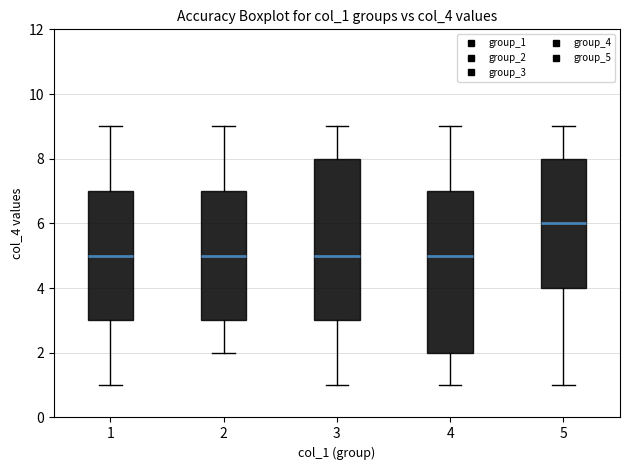

Where is the lower edge of the box at x = 1 on the y-axis? The values are not printed on the chart, so give them approximately, as read against the axis.

3